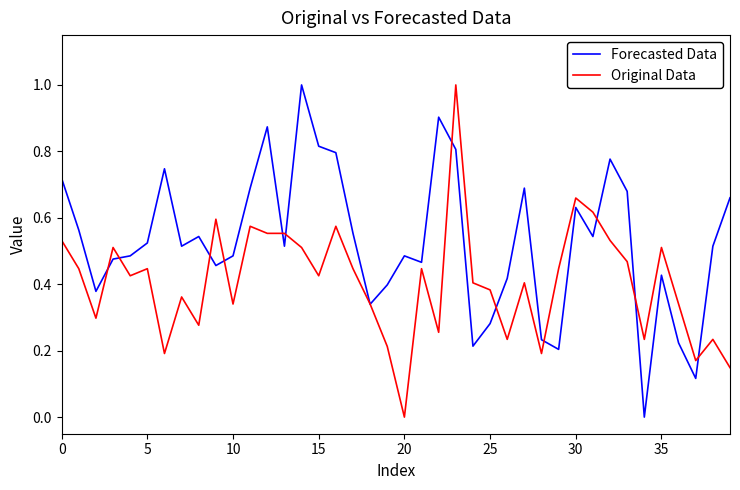

Which series has the largest total across all categories?

Forecasted Data